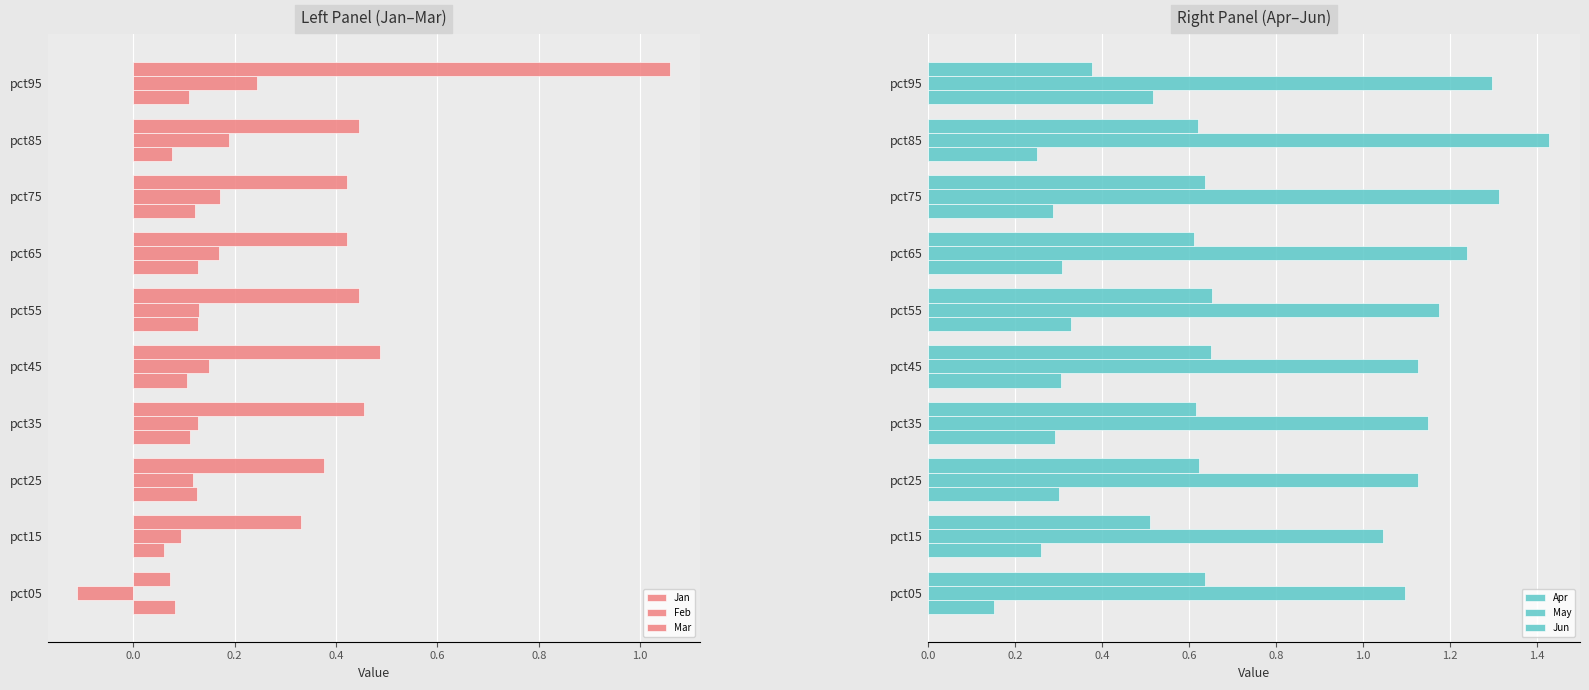

Rank the series by their maximum value, from highest to lowest.

May, Mar, Jun, Apr, Feb, Jan